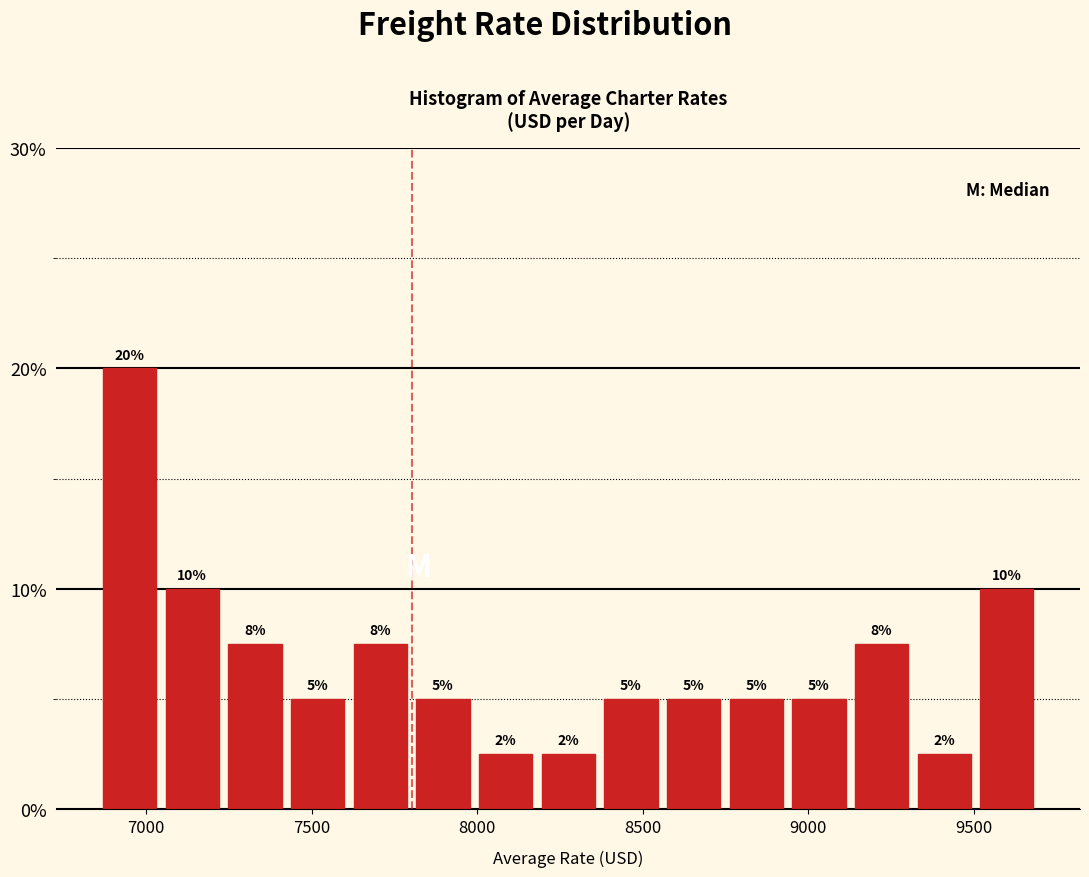

Read against the x-axis, roughly where is the centre of the tallest bar?

6950